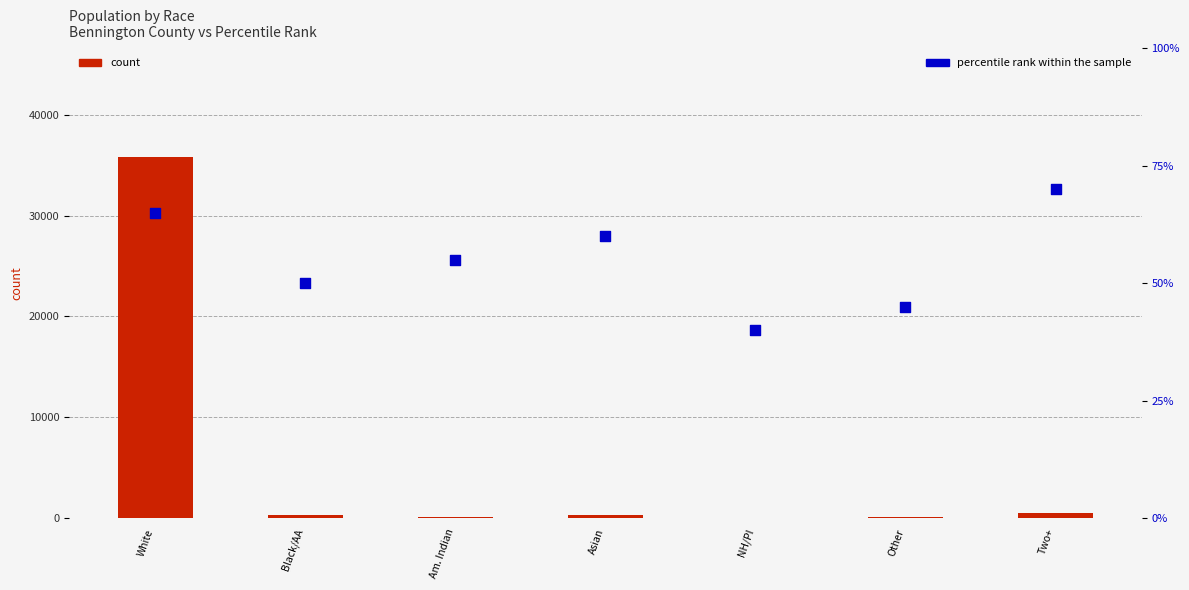

Which series has the largest total across all categories?

count (Bennington County)